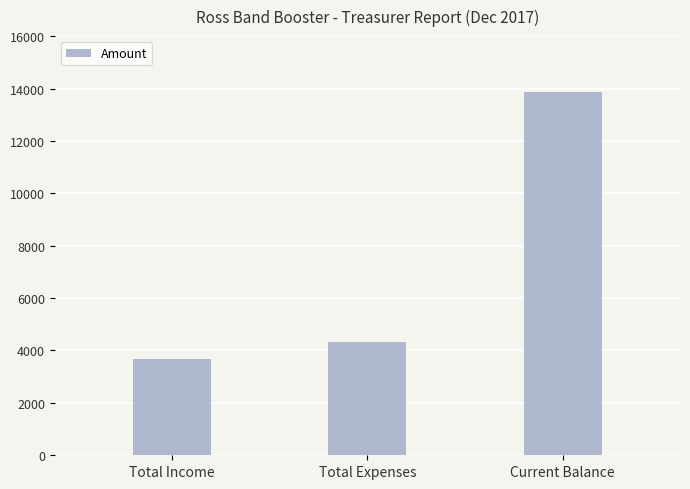

Does the chart contain any negative values?

No